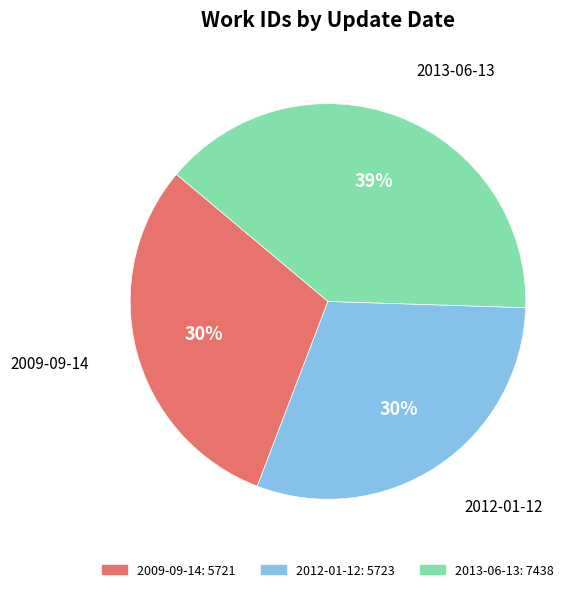

Combined, do 2012-01-12 and 2009-09-14 account for over 50%?

Yes